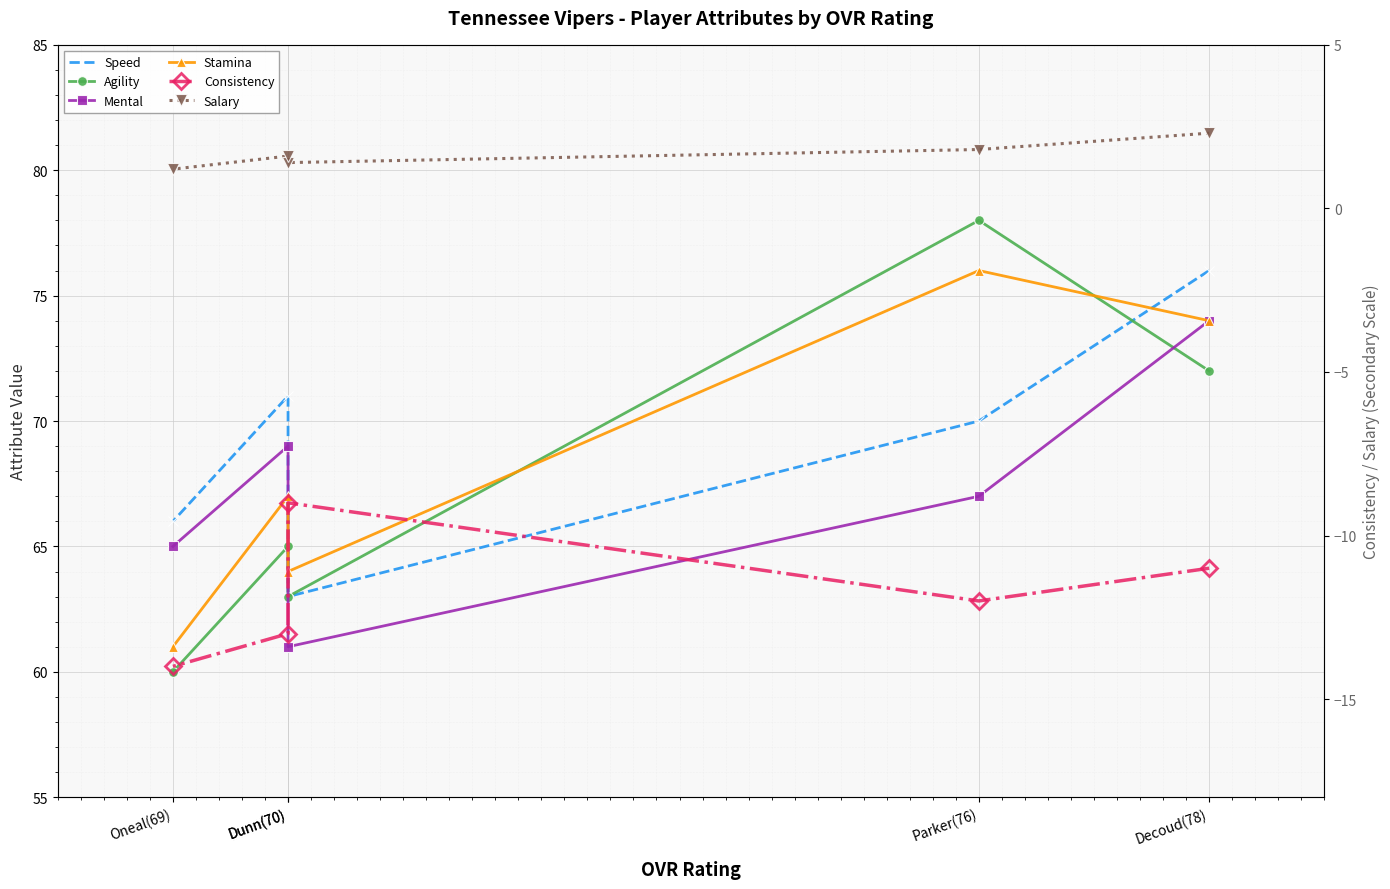

At which category is the sum across all series the highest?

Decoud(78)